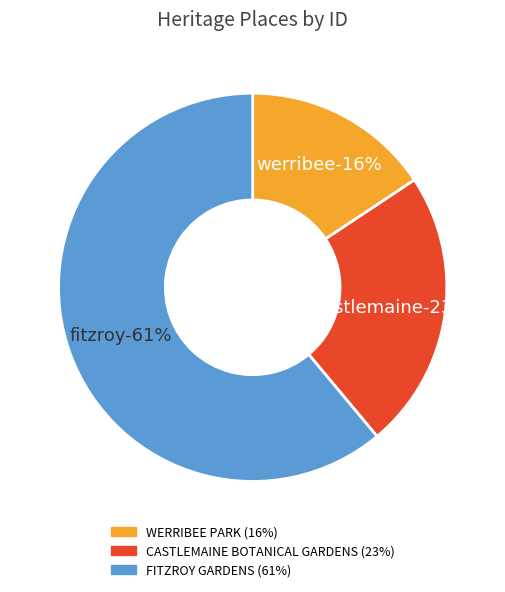

To the nearest percent, what percentage of the pie is FITZROY GARDENS?

61%